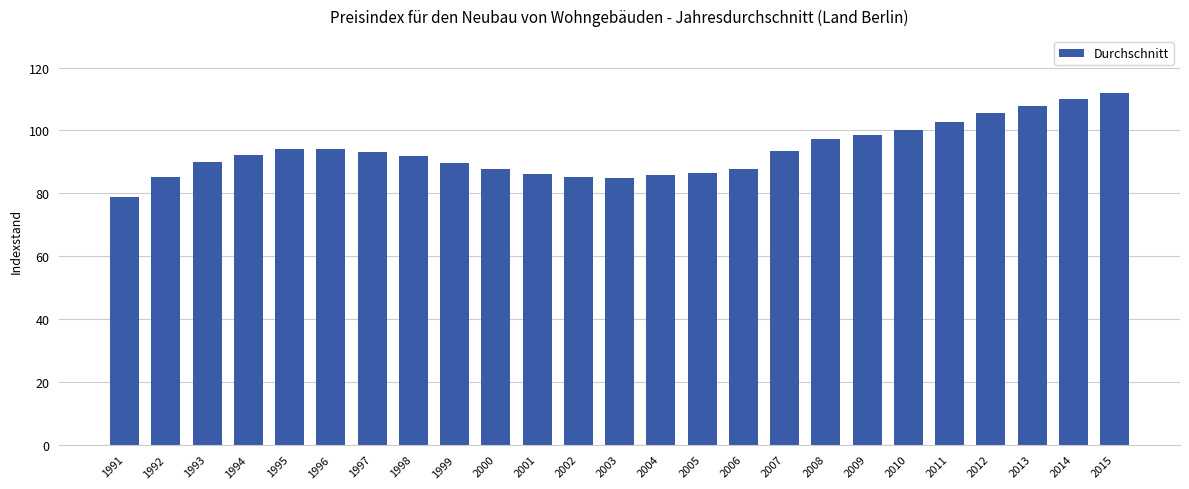

At which category does the chart reach its minimum across all series?

1991